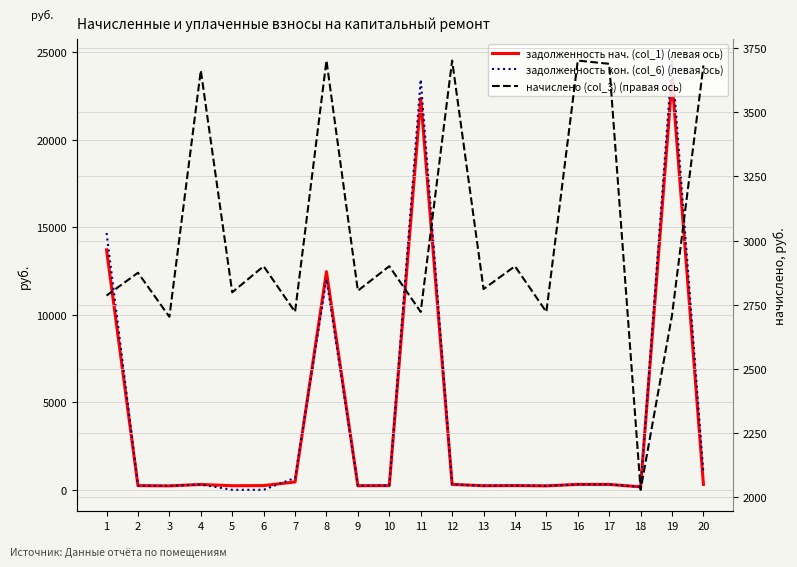

What are all the series names shown in the legend?

задолженность нач. (col_1) (левая ось), задолженность кон. (col_6) (левая ось), начислено (col_3) (правая ось)